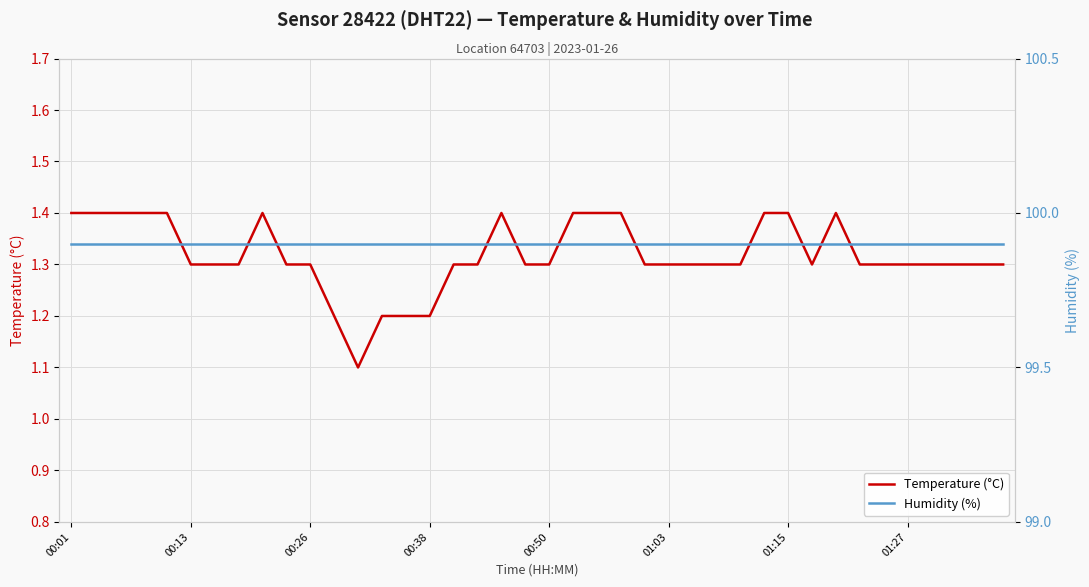

The Temperature (°C) series shows 1.4 at 00:01. True or false?

True